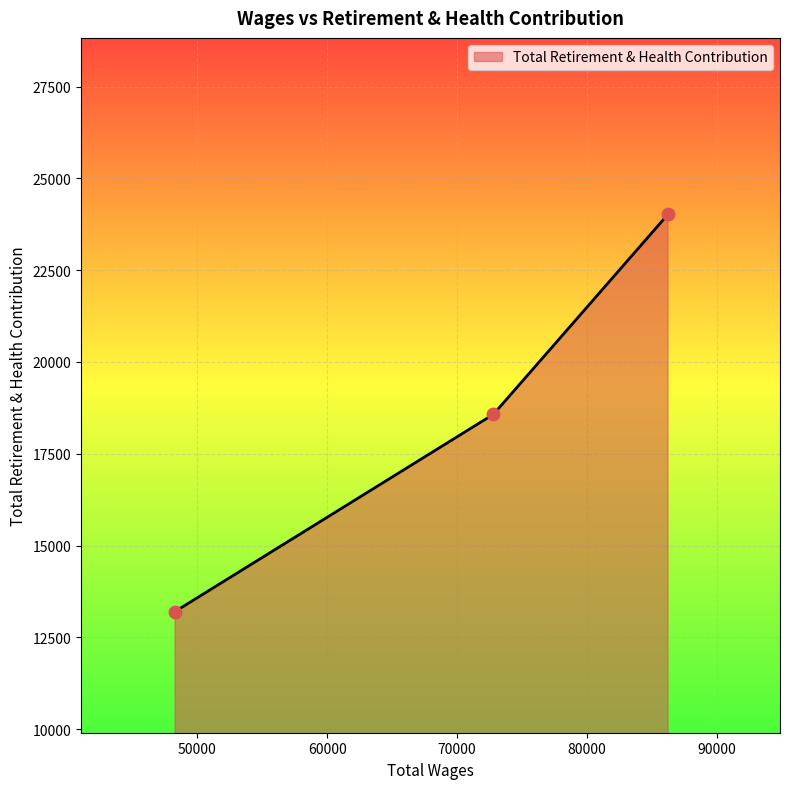

What is the sum of all values?

55802